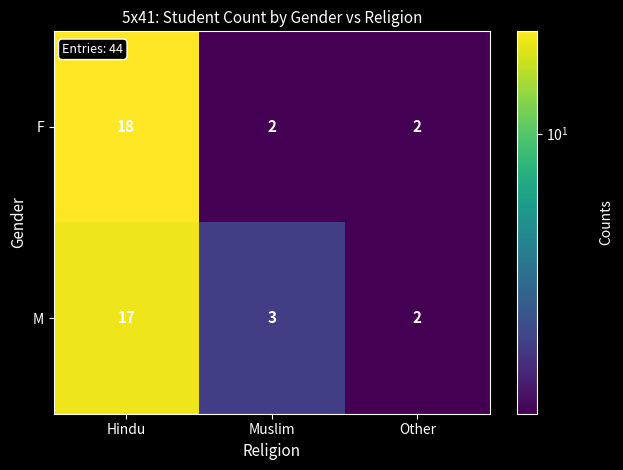

The M series shows 17 at Hindu. True or false?

True